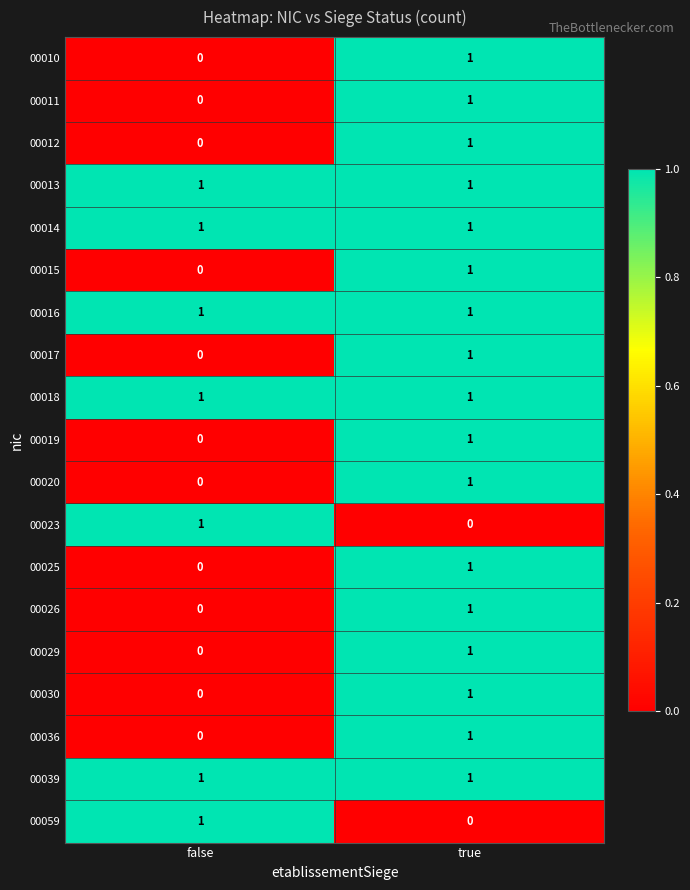

Which category has the lowest value in the 00015 series?

false